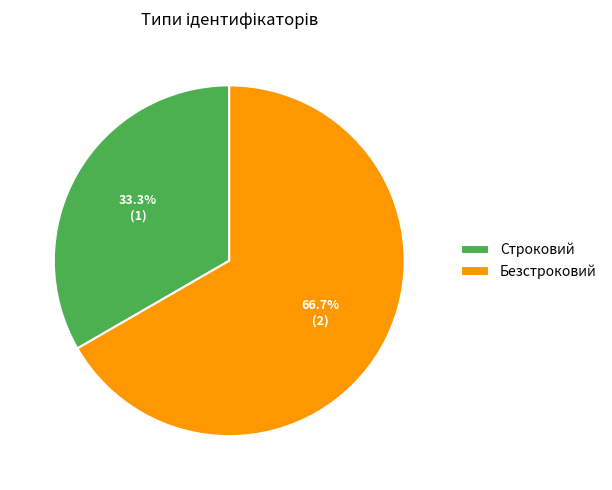

The Строковий slice represents 20% of the pie. True or false?

False